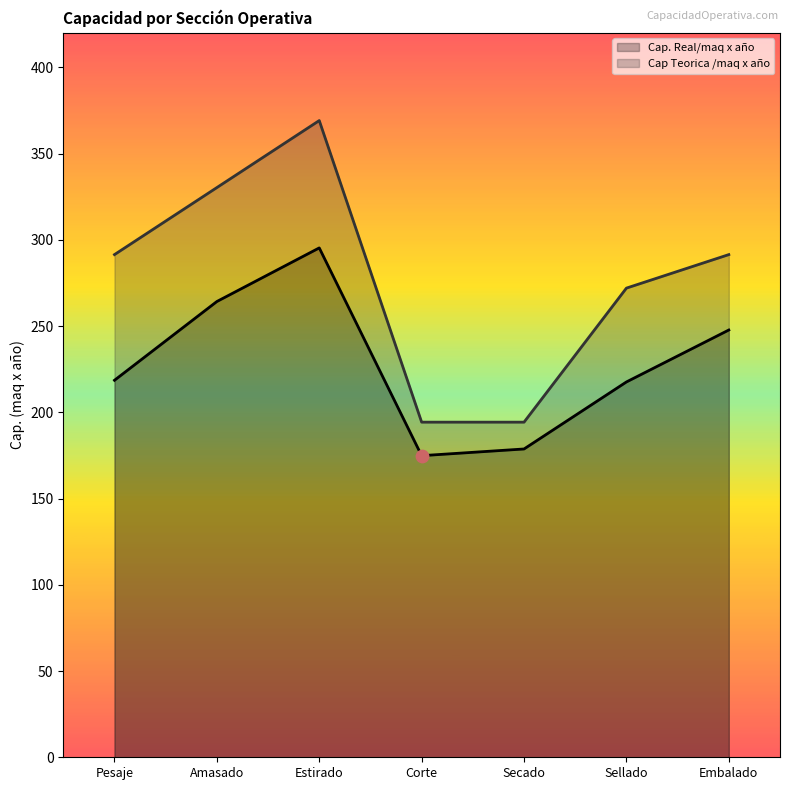

Which series has the largest Y range (max minus min)?

Cap Teorica /maq x año